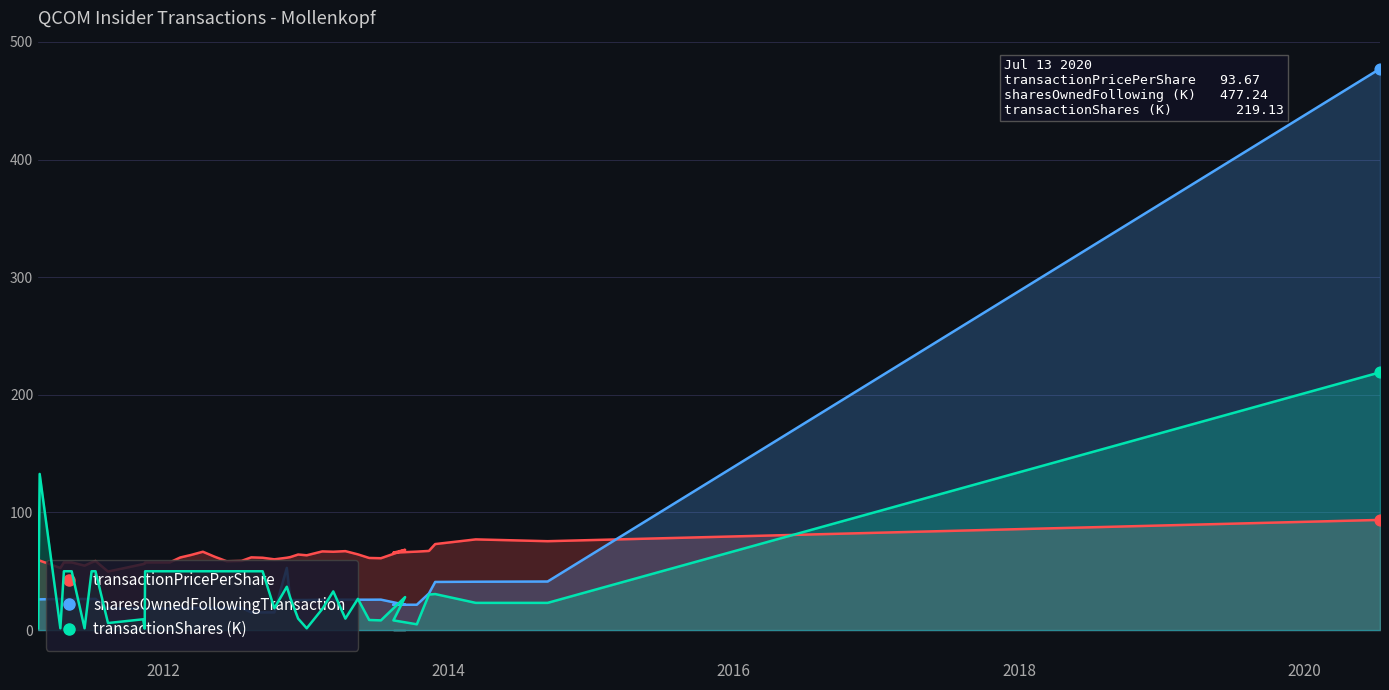

Which series has the largest total across all categories?

transactionPricePerShare